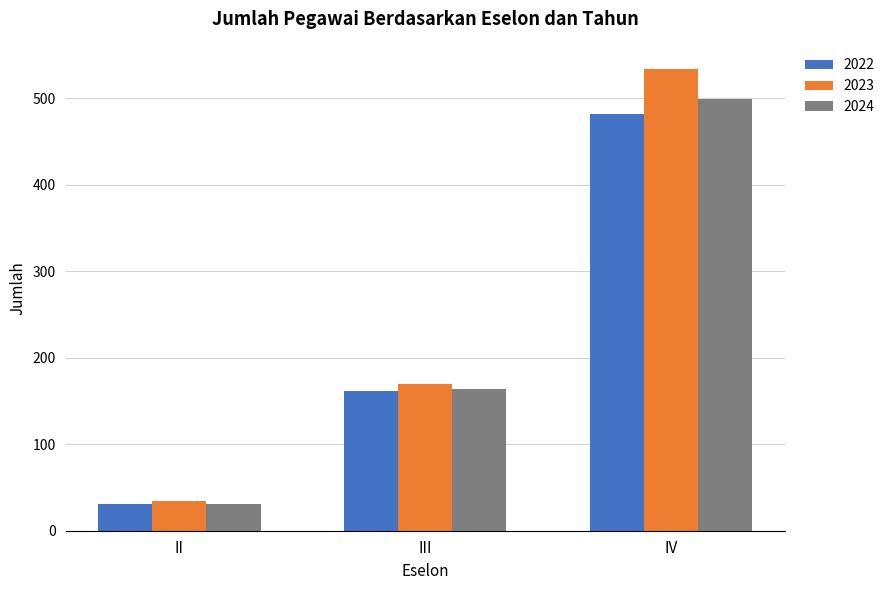

Which category has the highest value across all series?

IV